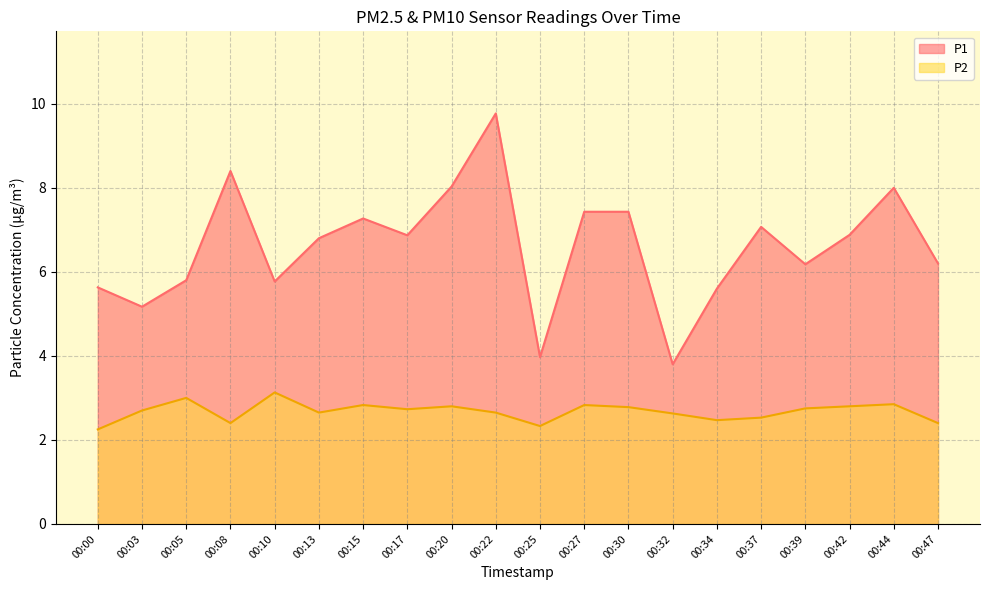

Reading left to right, transcribe all the data shown in this chart.

P1: 5.6	5.2	5.8	8.4	5.8	6.8	7.3	6.9	8.0	9.8	4.0	7.4	7.4	3.8	5.6	7.1	6.2	6.9	8.0	6.2
P2: 2.2	2.7	3.0	2.4	3.1	2.6	2.8	2.7	2.8	2.6	2.3	2.8	2.8	2.6	2.5	2.5	2.8	2.8	2.9	2.4